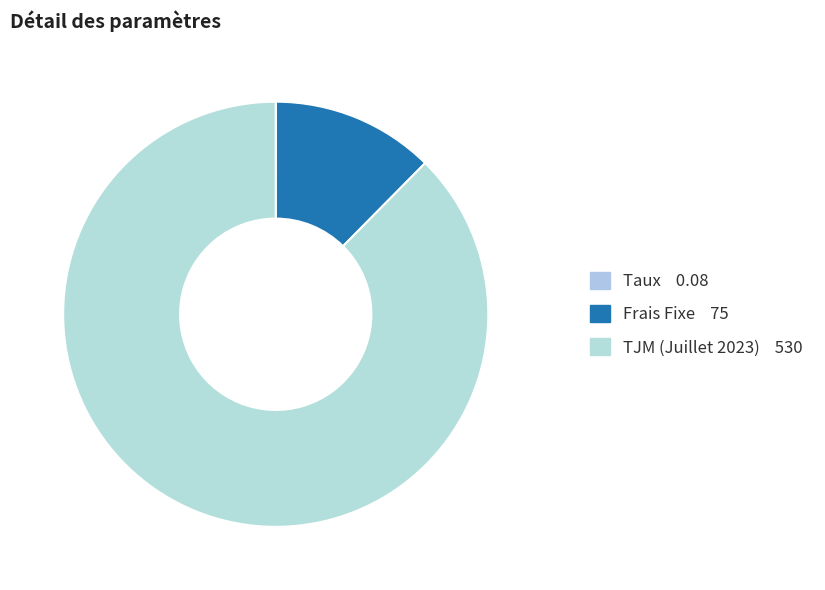

What percentage do TJM (Juillet 2023) and Frais Fixe together represent?

100.0%